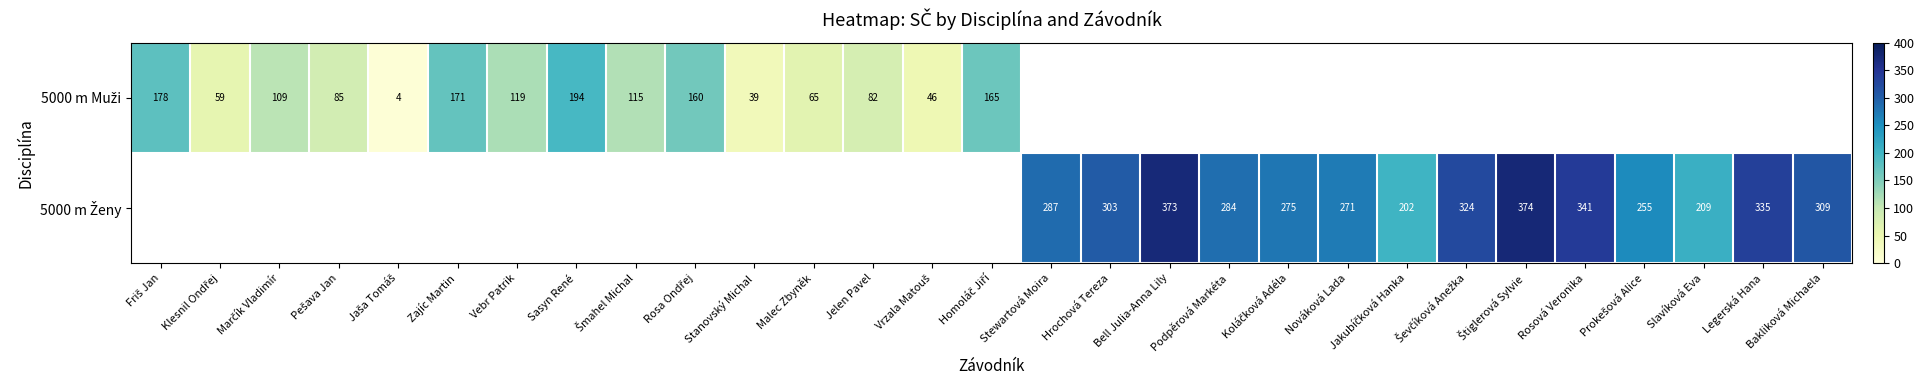

How many data points in 5000 m Muži are less than 194?

14